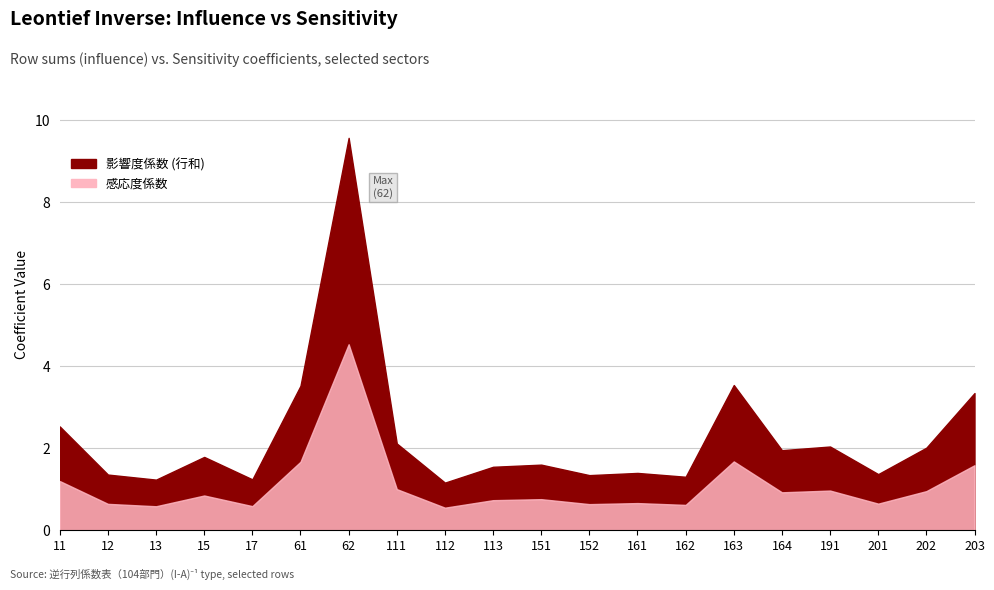

What is the value of the 感応度係数 point at the 20th from the left?

1.6